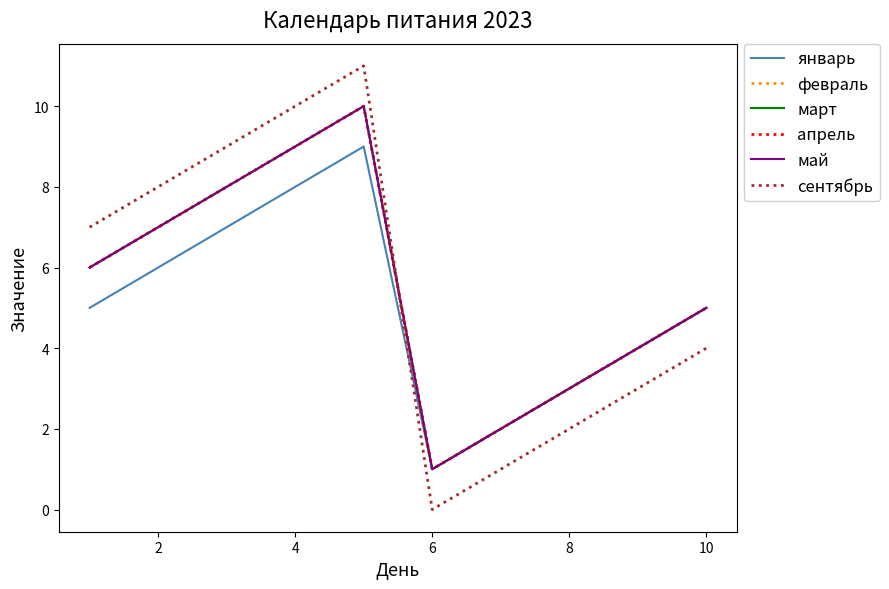

Does the chart display data point markers on the line(s)?

No